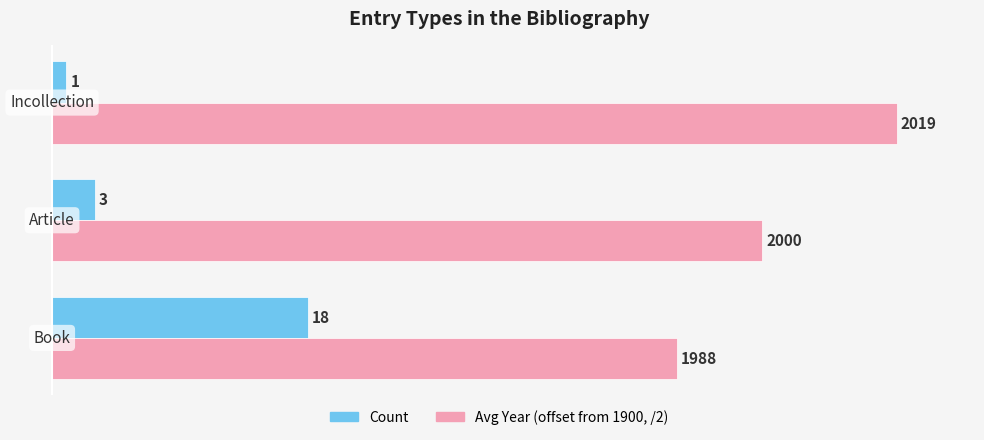

What is the smallest value displayed?

1.0